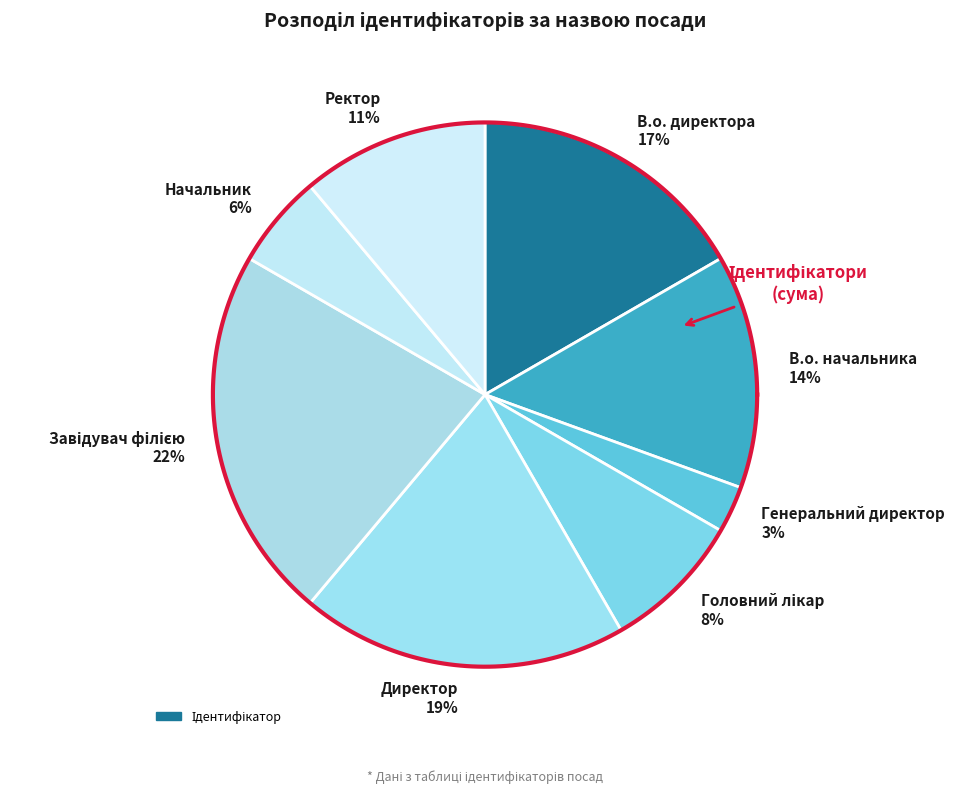

Count the number of slices in the pie.

8